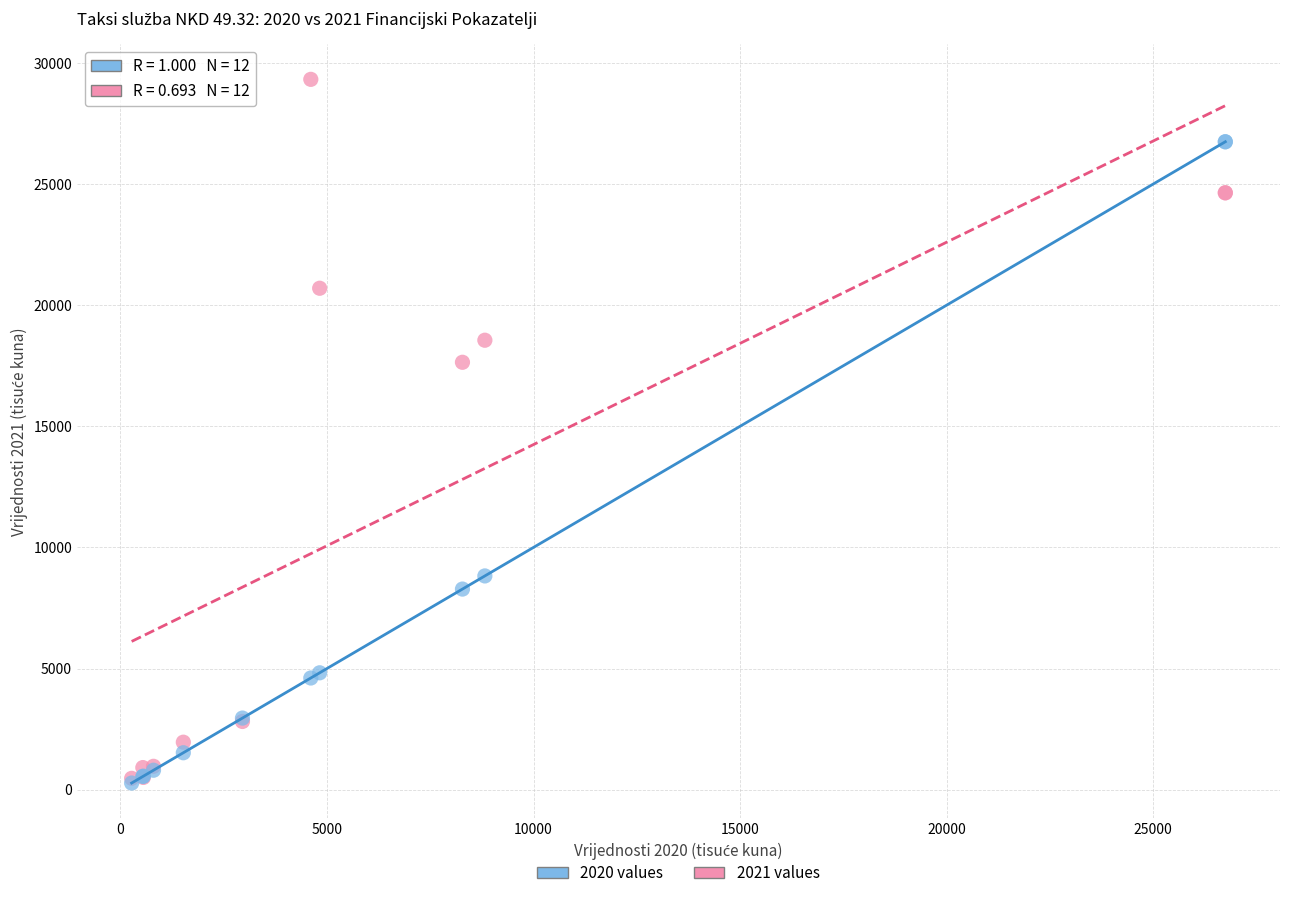

Across all series, what Y value is closest to 14797?

17642.8